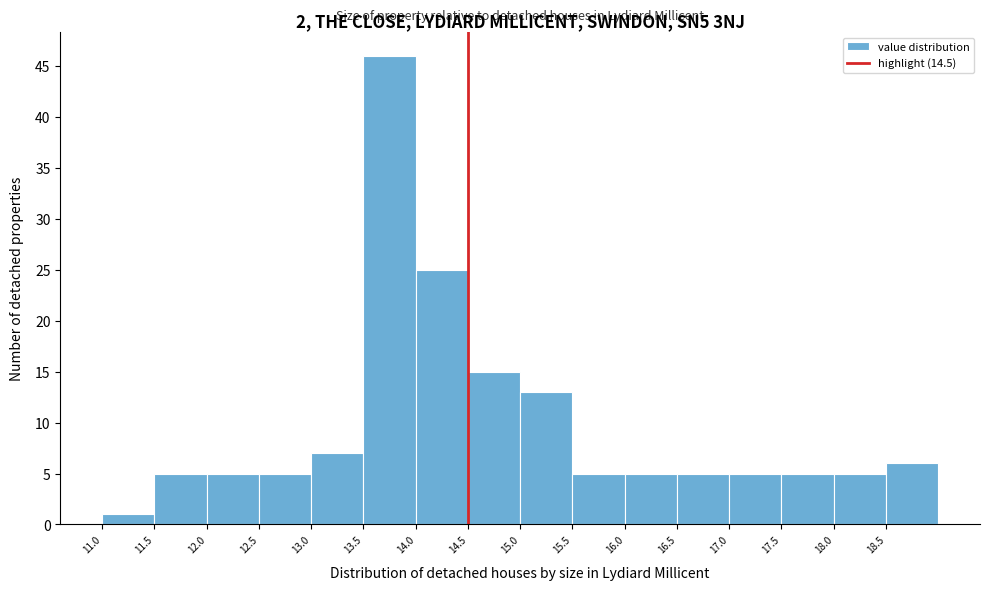

Reading left to right, list every bar in this chart as the range it spans on the x-axis followed by its height. The values are not printed on the chart, so give them approximately, as read against the axis.

11.0 to 11.5: 1
11.5 to 12.0: 5
12.0 to 12.5: 5
12.5 to 13.0: 5
13.0 to 13.5: 7
13.5 to 14.0: 46
14.0 to 14.5: 25
14.5 to 15.0: 15
15.0 to 15.5: 13
15.5 to 16.0: 5
16.0 to 16.5: 5
16.5 to 17.0: 5
17.0 to 17.5: 5
17.5 to 18.0: 5
18.0 to 18.5: 5
18.5 to 19.0: 6